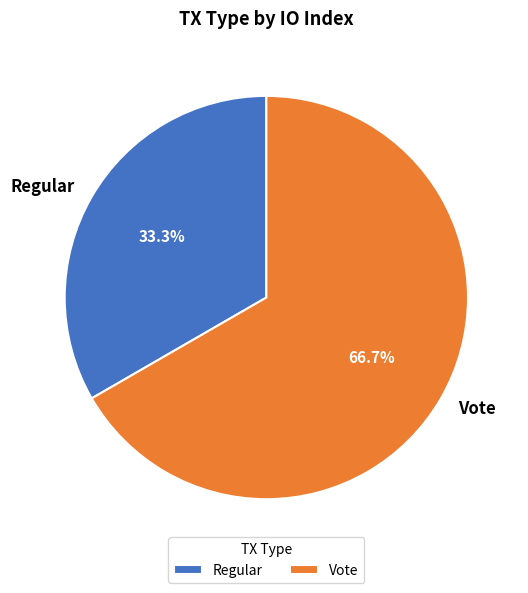

Count the number of slices in the pie.

2